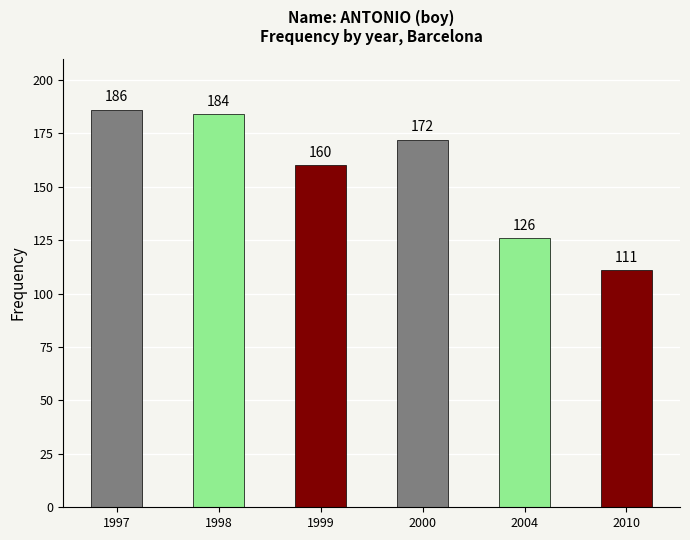

How many series are shown in this chart?

1